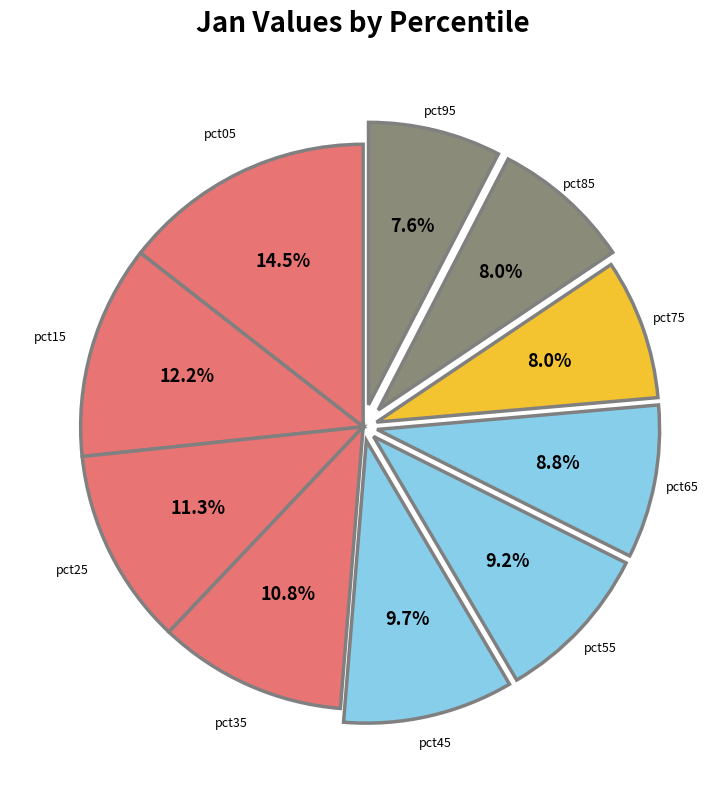

Count the number of slices in the pie.

10